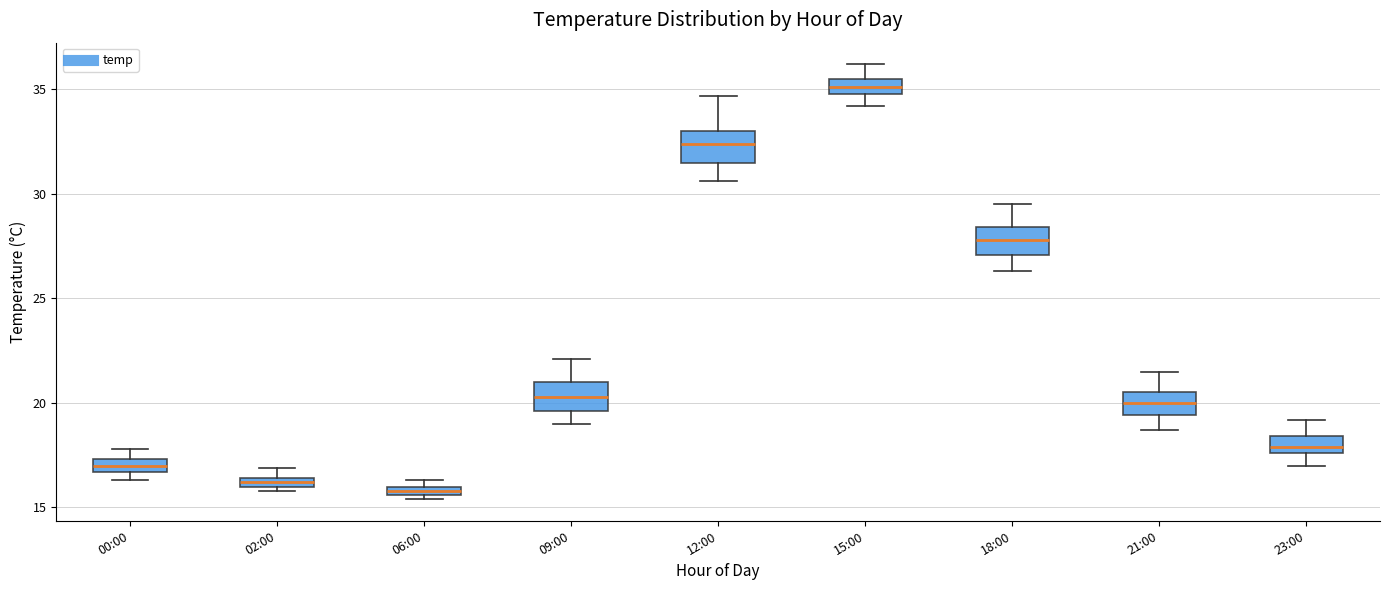

Where is the lower edge of the box for 18:00 on the y-axis? The values are not printed on the chart, so give them approximately, as read against the axis.

27.0